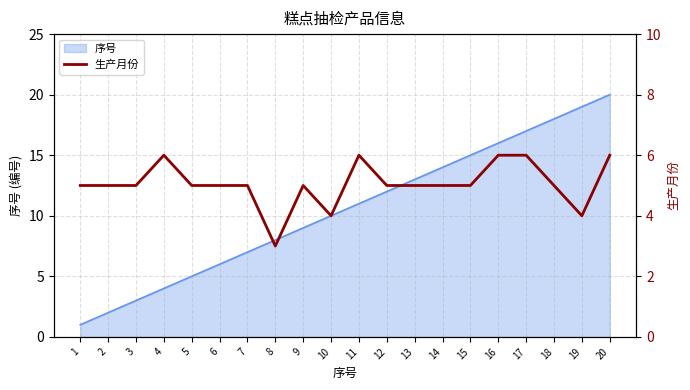

Where is the first local minimum?

8